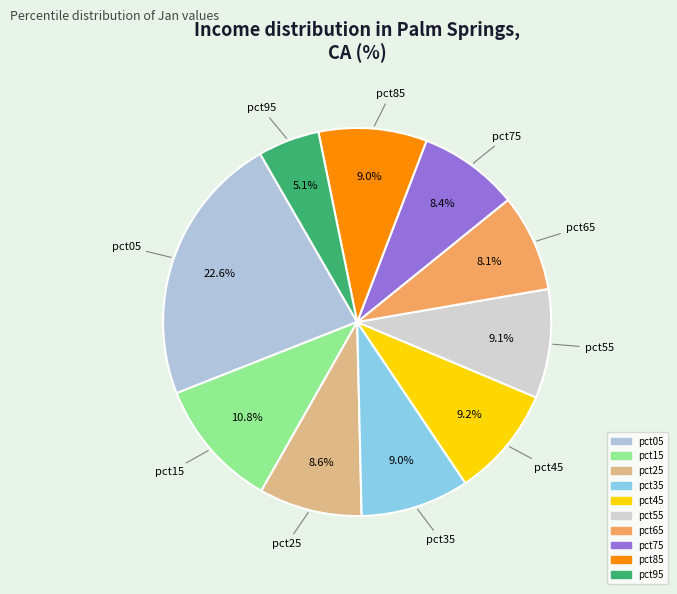

Which category has the biggest portion of the pie?

pct05